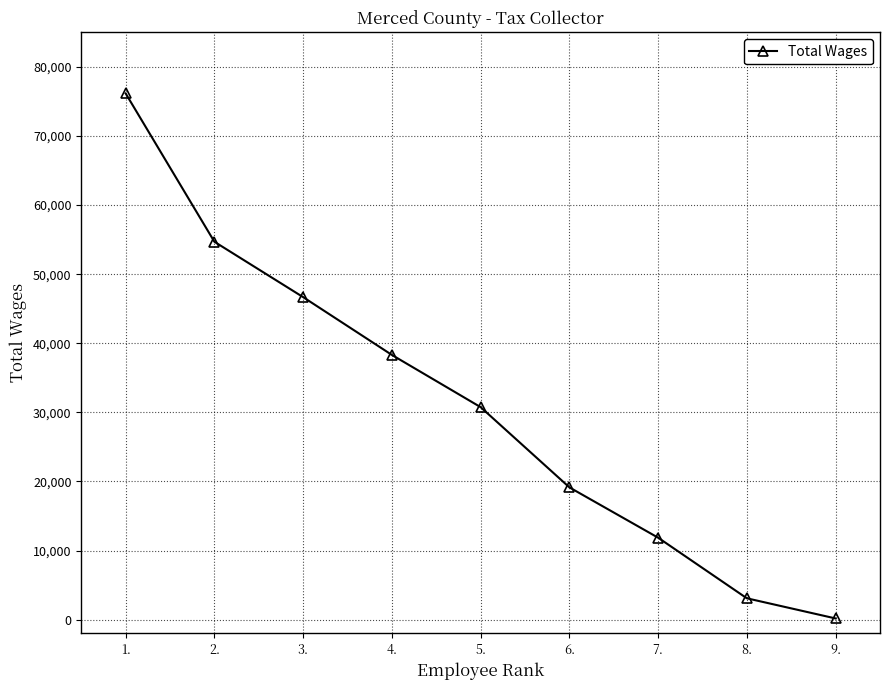

What is the label of the 9th point from the right?

1.